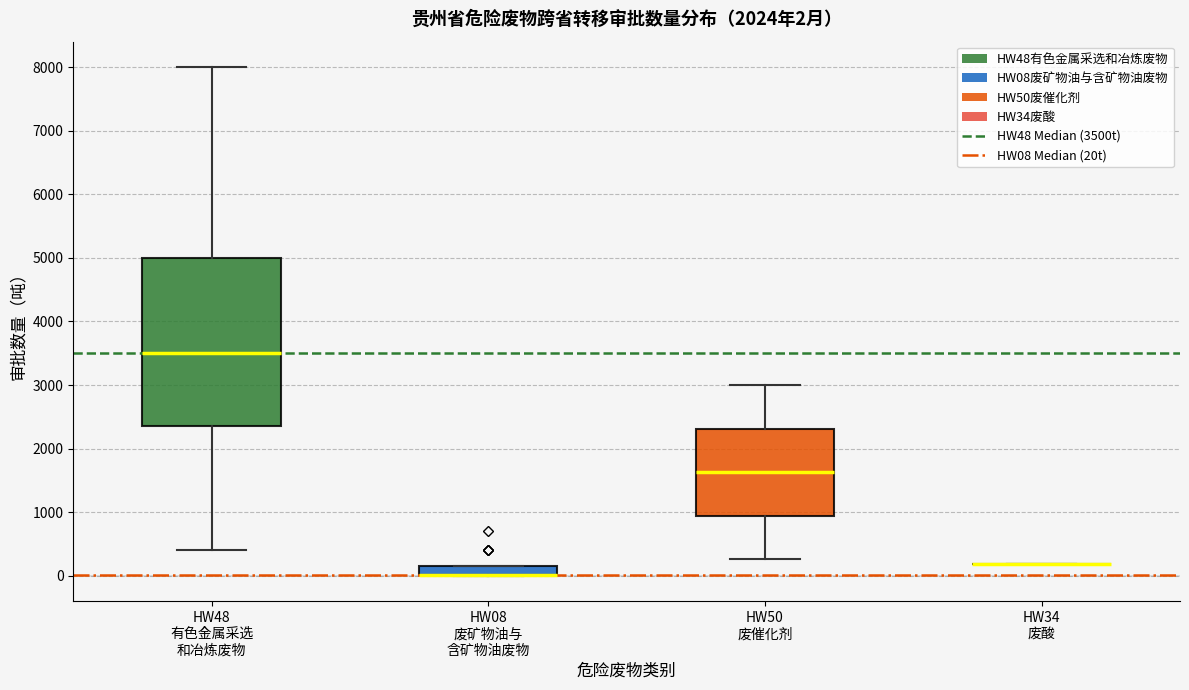

Comparing the boxes themselves (not the whiskers), which one is the tallest?

HW48 有色金属采选 和冶炼废物